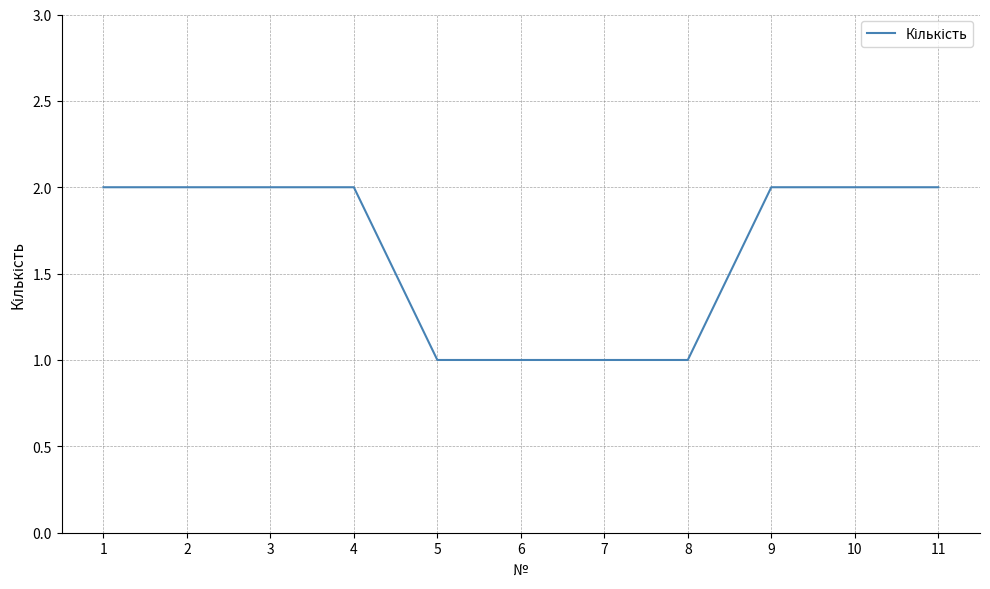

What is the average value?

2